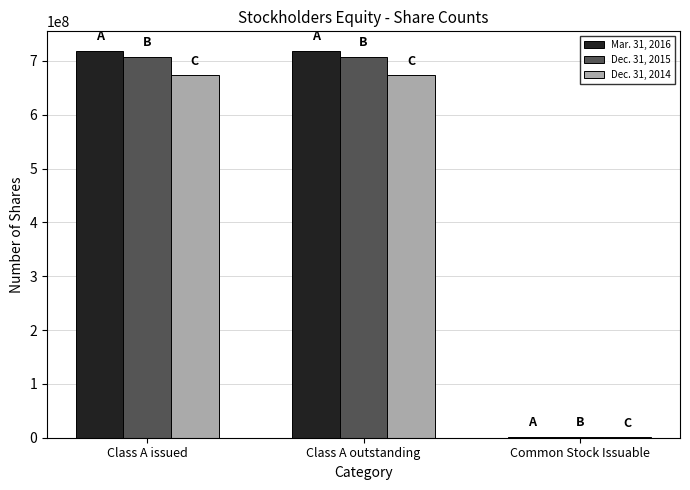

What is the total value across all series at Class A issued?

2101153085